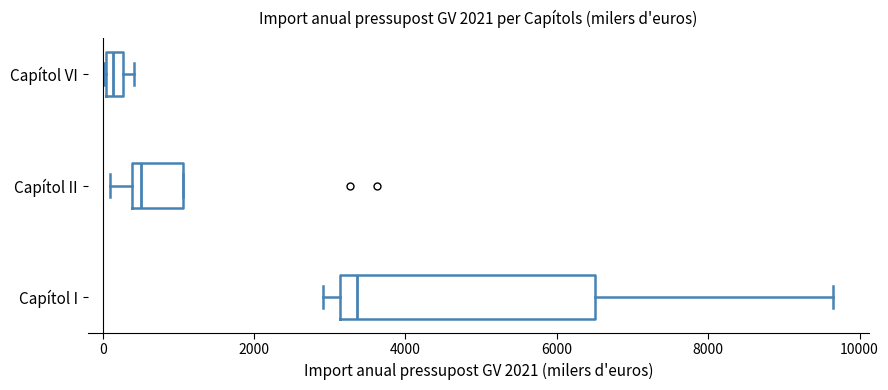

Comparing the boxes themselves (not the whiskers), which one is the widest?

Capítol I